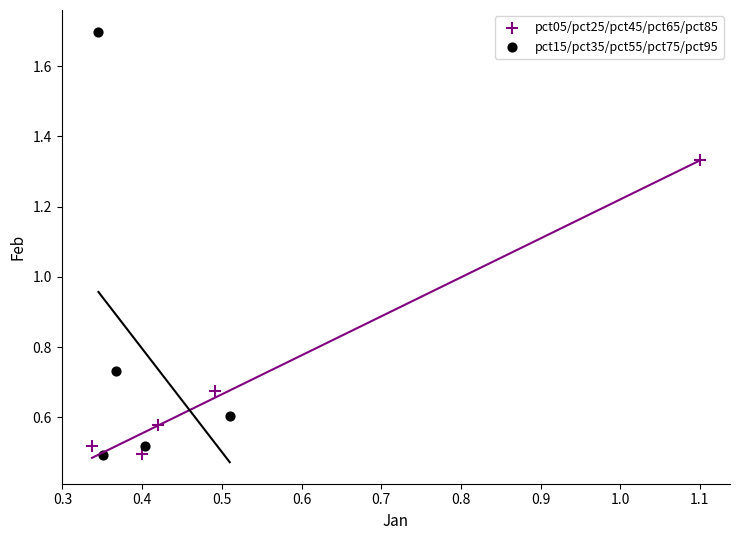

Which series contains the highest Y value?

pct15/pct35/pct55/pct75/pct95